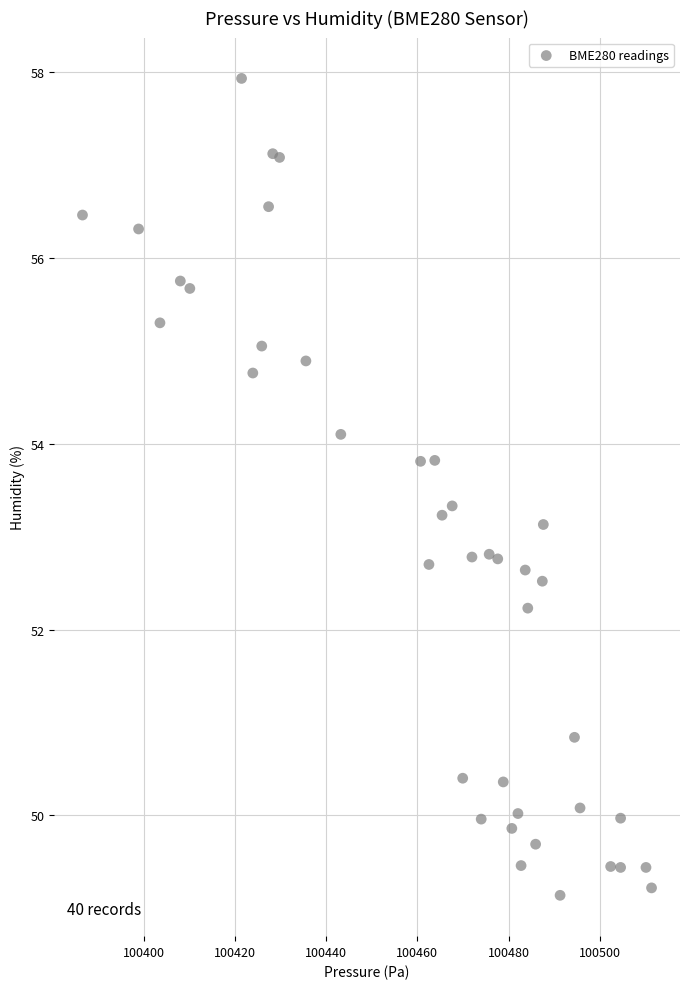

What is the range of X values (max minus min)?

124.9